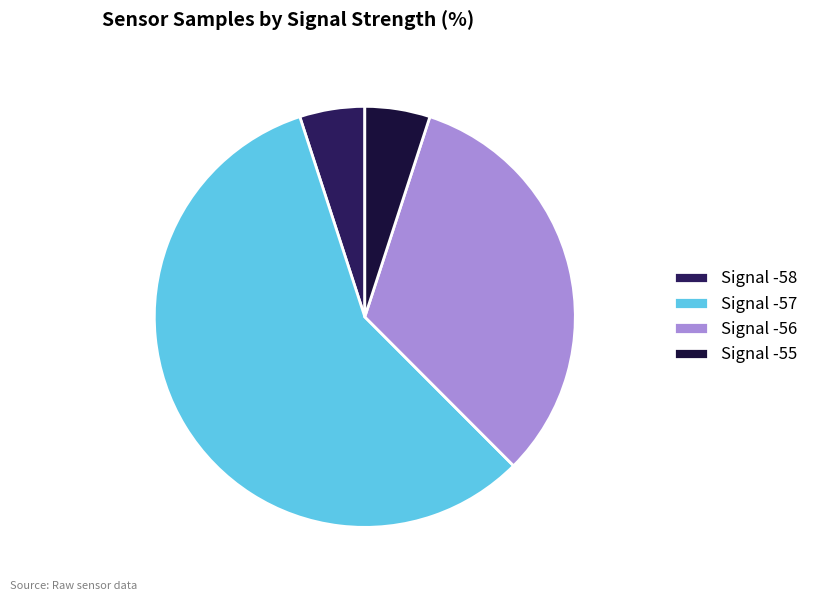

Does Signal -57 represent more than half of the total?

Yes